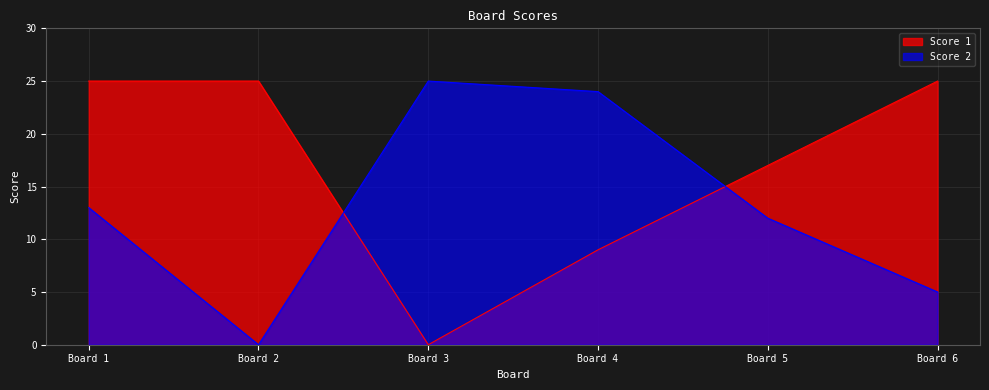

Between Board 4 and Board 6, which series saw the biggest shift?

Score 2